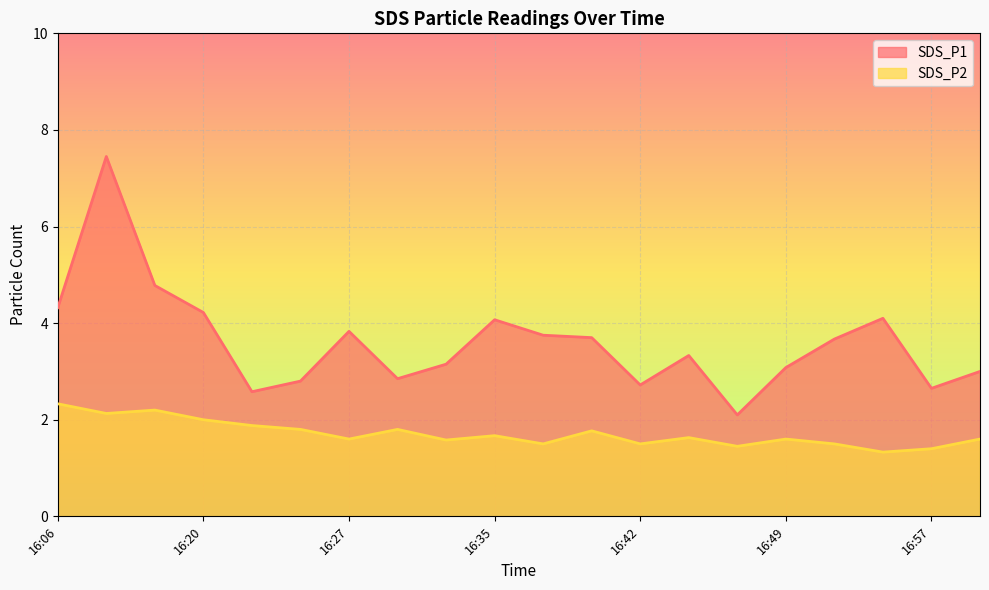

Rank the series at 16:40 from highest to lowest value.

SDS_P1, SDS_P2